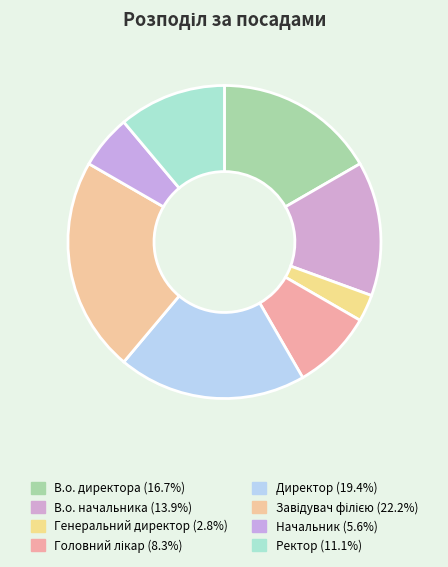

To the nearest percent, what percentage of the pie is В.о. директора?

17%